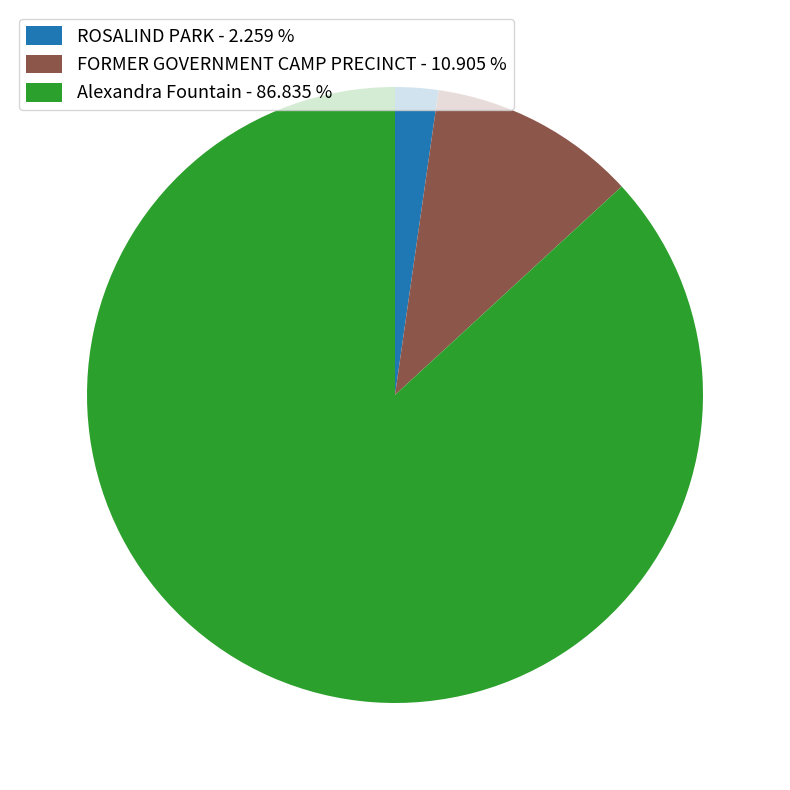

Which category has the smallest portion of the pie?

ROSALIND PARK